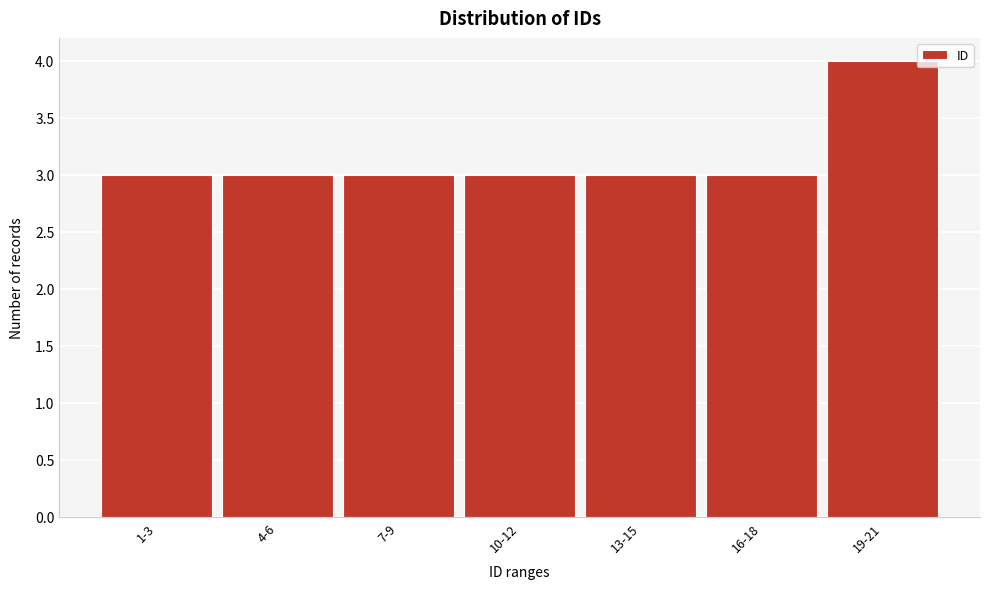

Reading right to left, what are all the values shown in this chart?

19-21=4	16-18=3	13-15=3	10-12=3	7-9=3	4-6=3	1-3=3